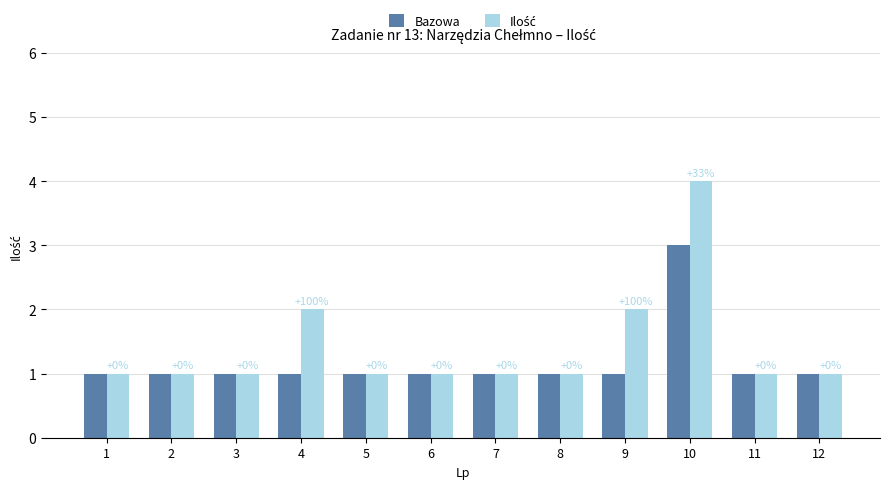

At which category is the sum across all series the highest?

10